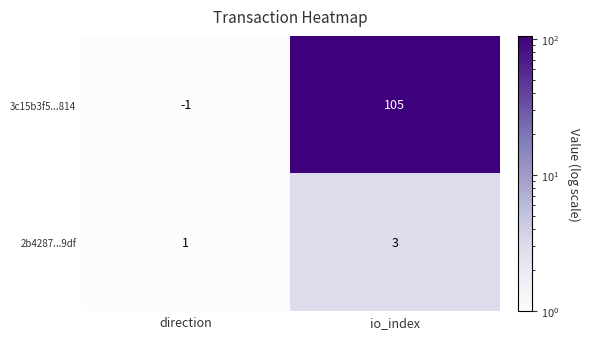

What is the minimum value shown in the chart?

-1